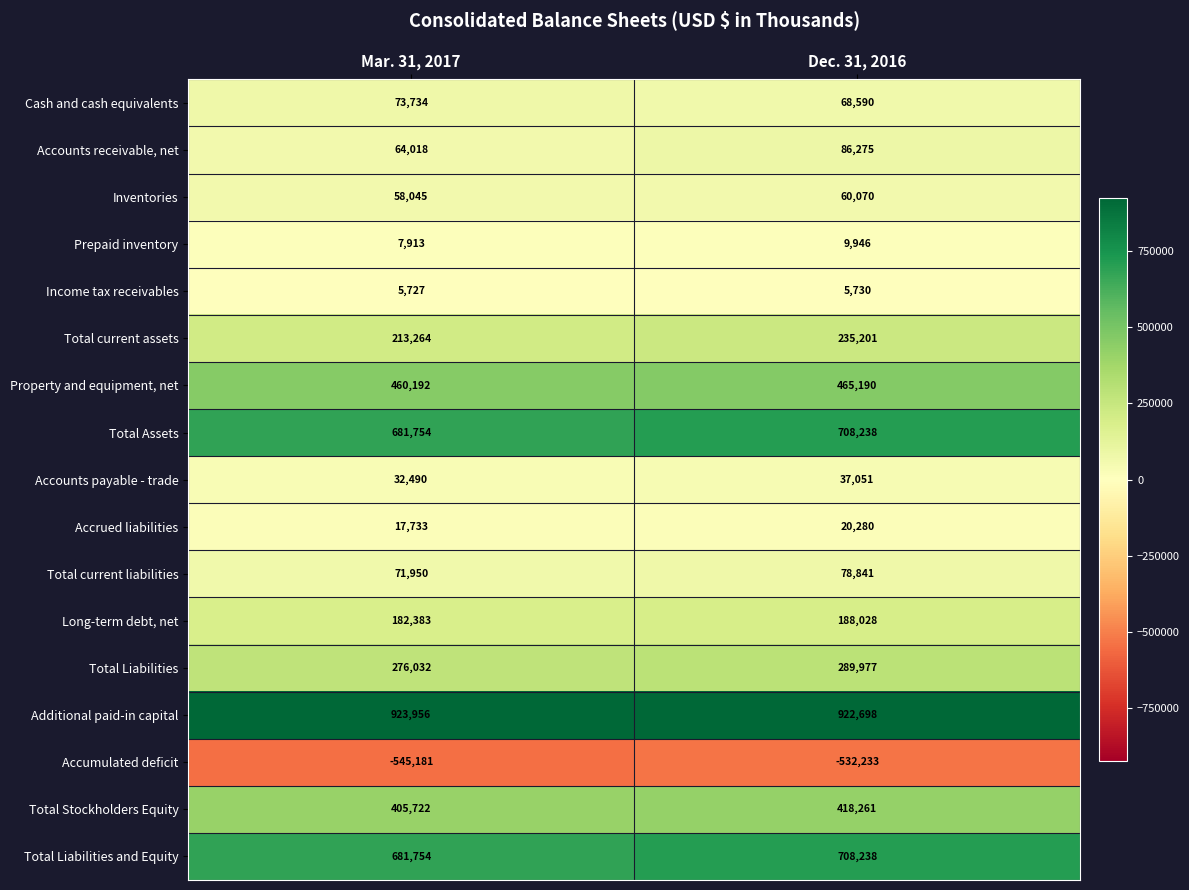

What is the difference between the maximum and minimum values in the Prepaid inventory series?

2033